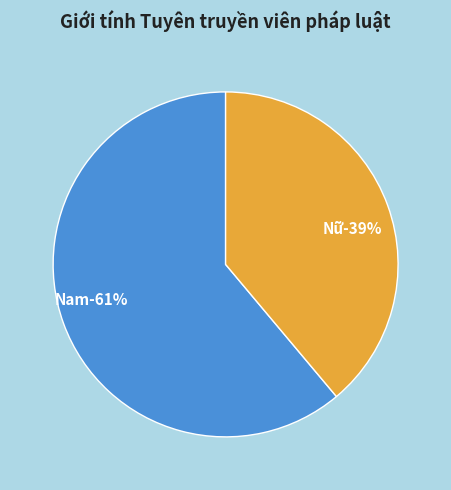

What is the ratio of the value at Nữ to the value at Nam?

0.6